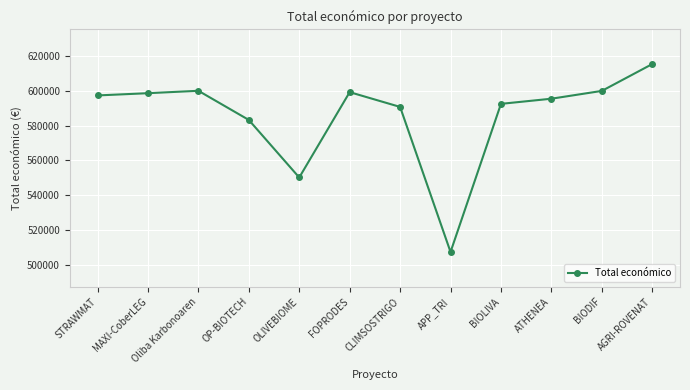

Where is the data nearest to the value 561315?

OLIVEBIOME